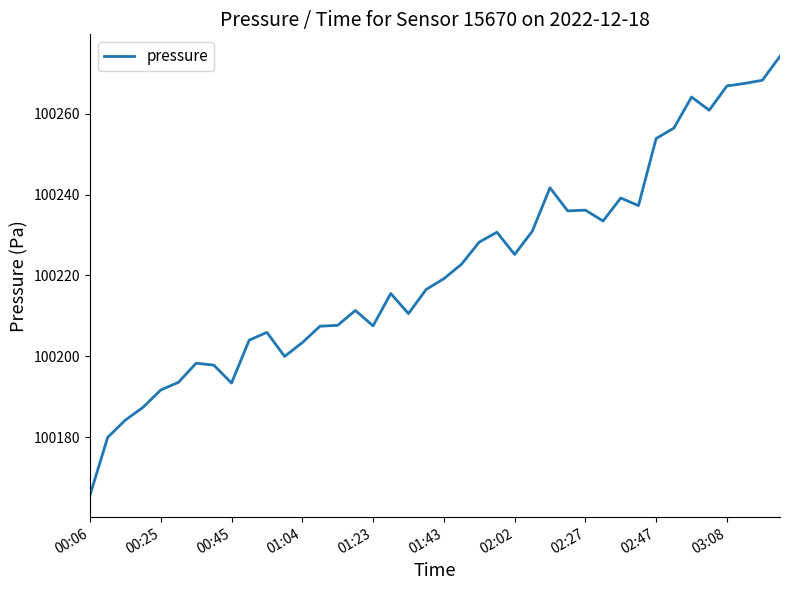

What is the minimum value shown in the chart?

100165.6